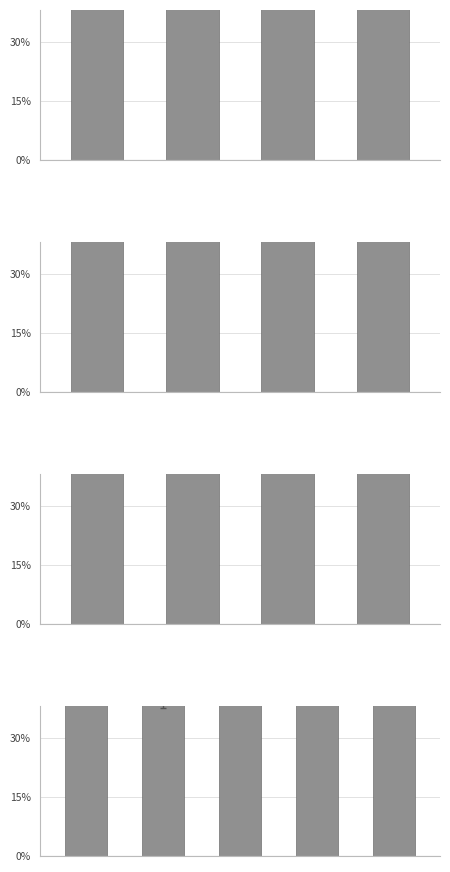

Is it true that the value at 3 is 0.5?

True